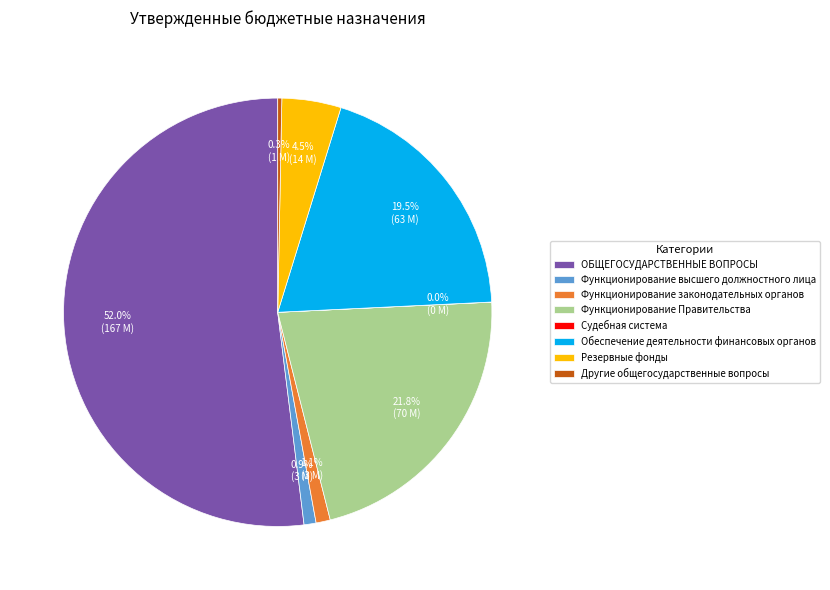

To the nearest percent, what is the combined percentage of ОБЩЕГОСУДАРСТВЕННЫЕ ВОПРОСЫ and Функционирование высшего должностного лица?

53%